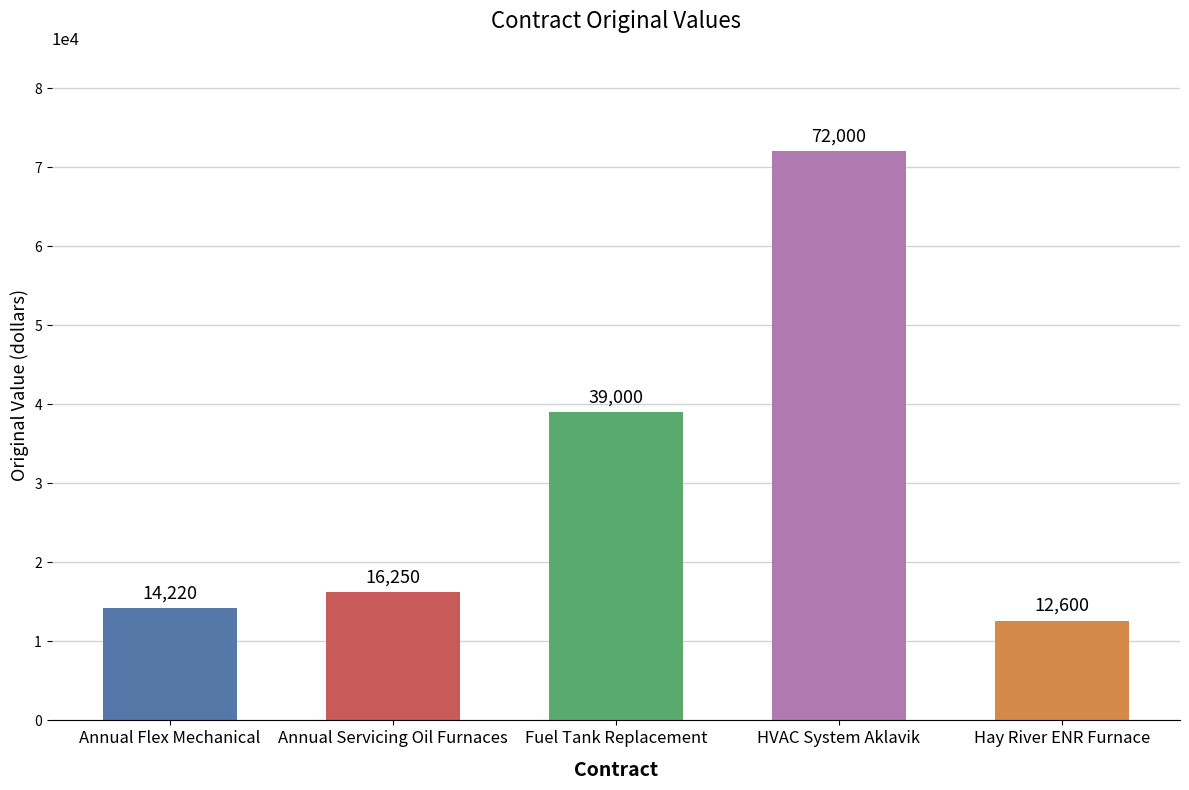

Which label corresponds to the smallest value in the chart?

Hay River ENR Furnace